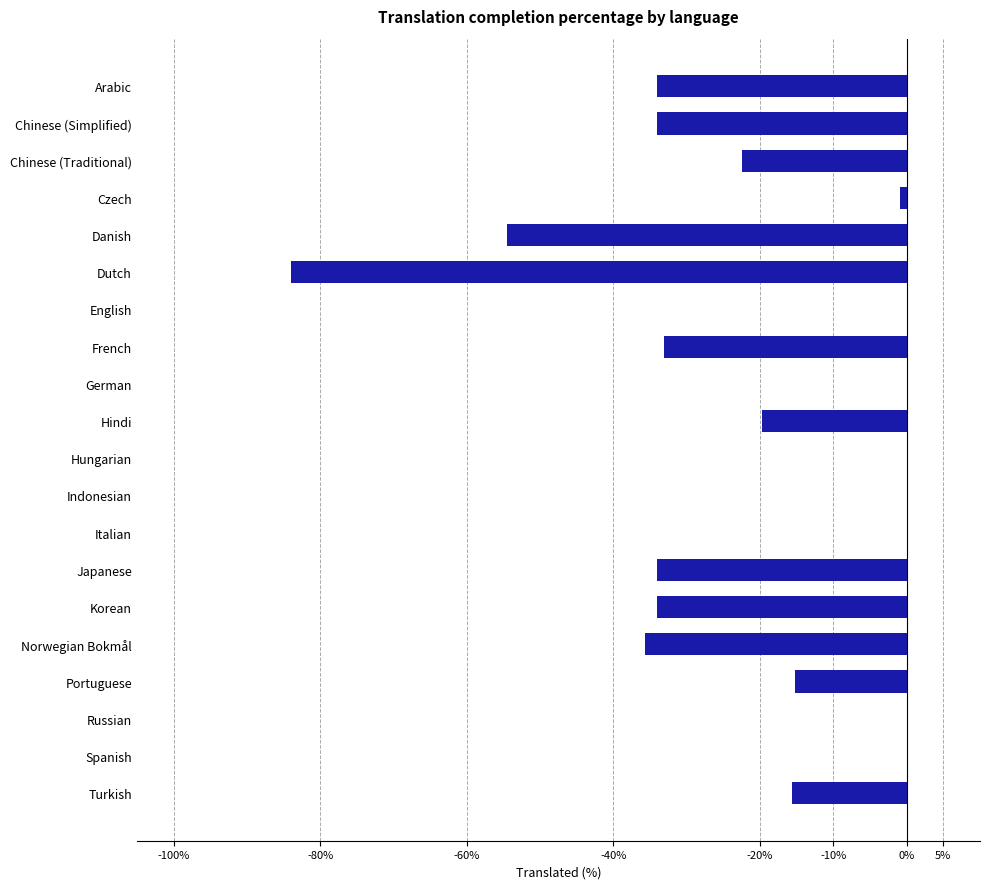

What value does the data have at Norwegian Bokmål?

-35.7